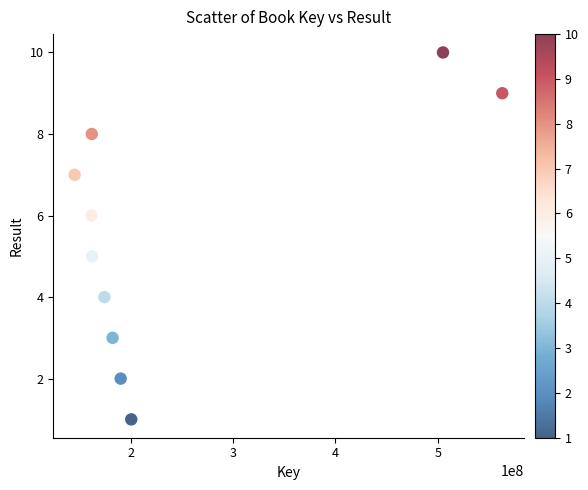

What is the average Y value?

6